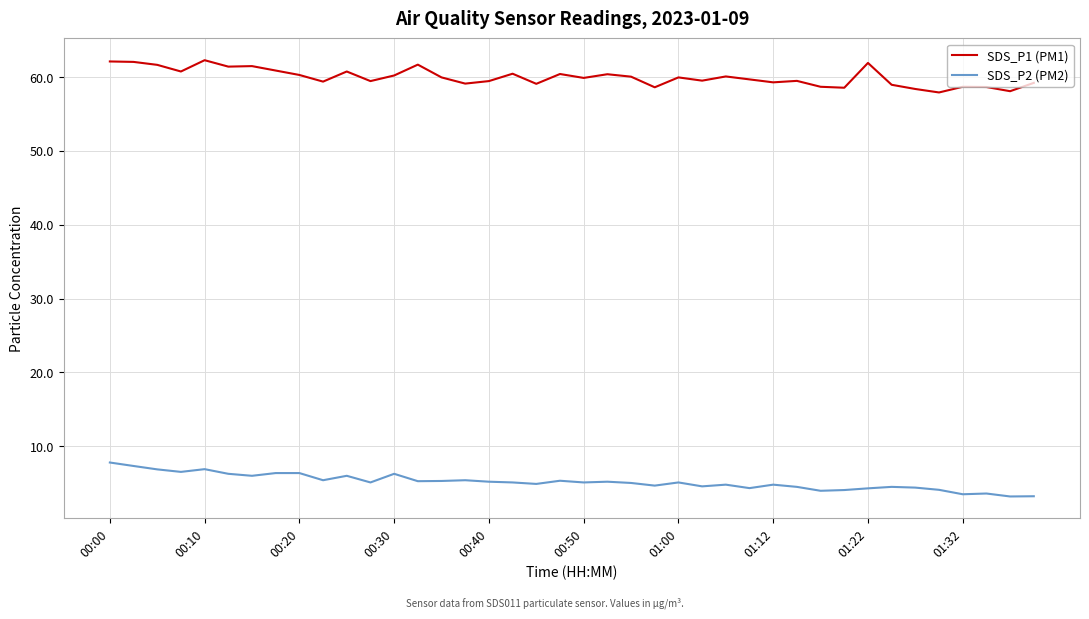

Which series has the largest total across all categories?

SDS_P1 (PM1)